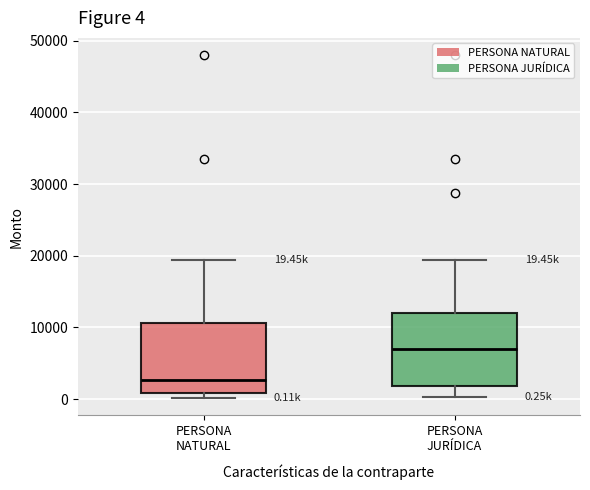

Which box has the highest median line?

PERSONA JURÍDICA